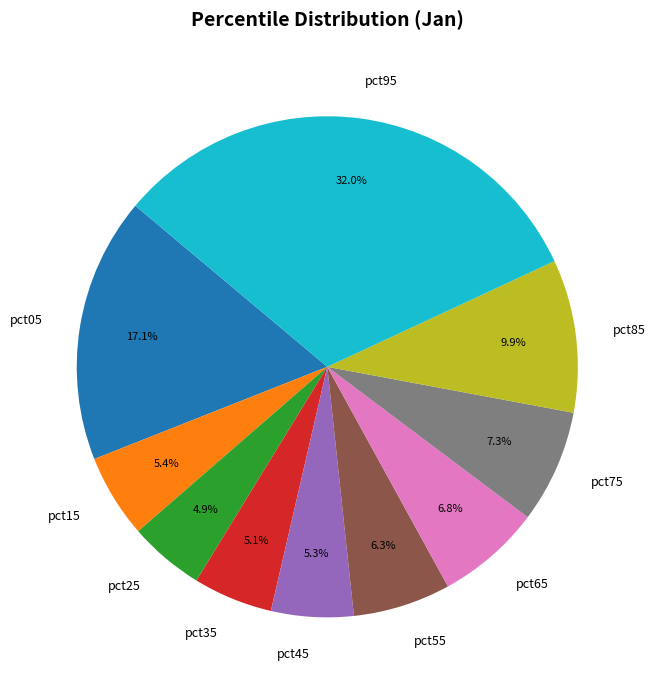

The pct75 slice represents 7% of the pie. True or false?

True